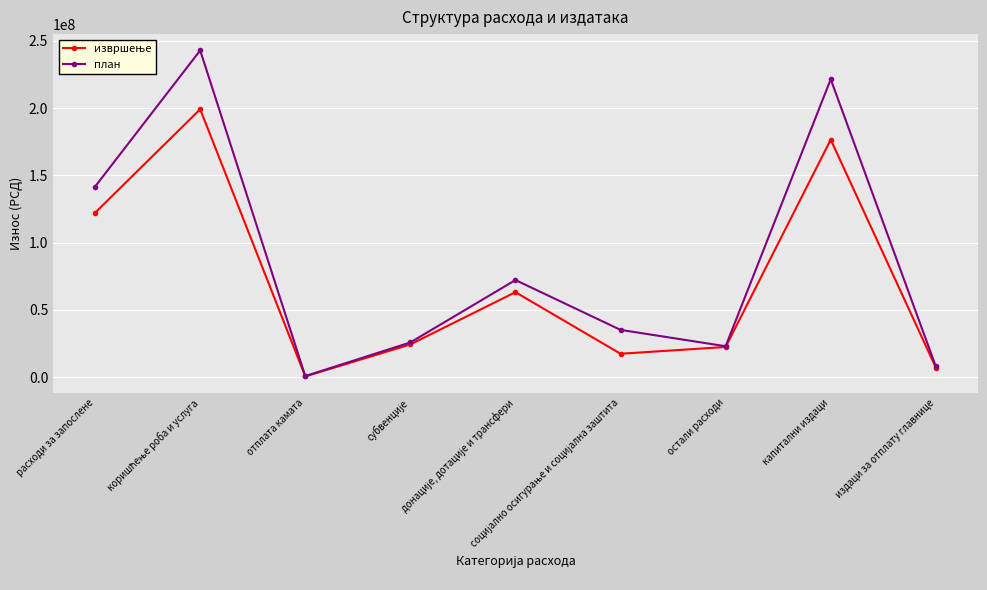

Which series has the largest range (max minus min)?

план